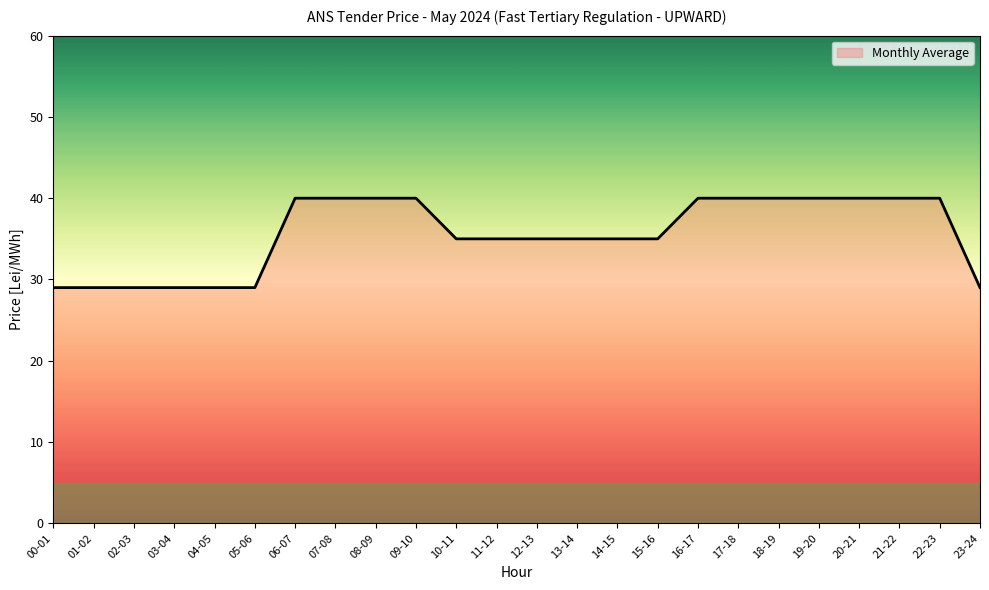

What position from the right is 07-08?

17